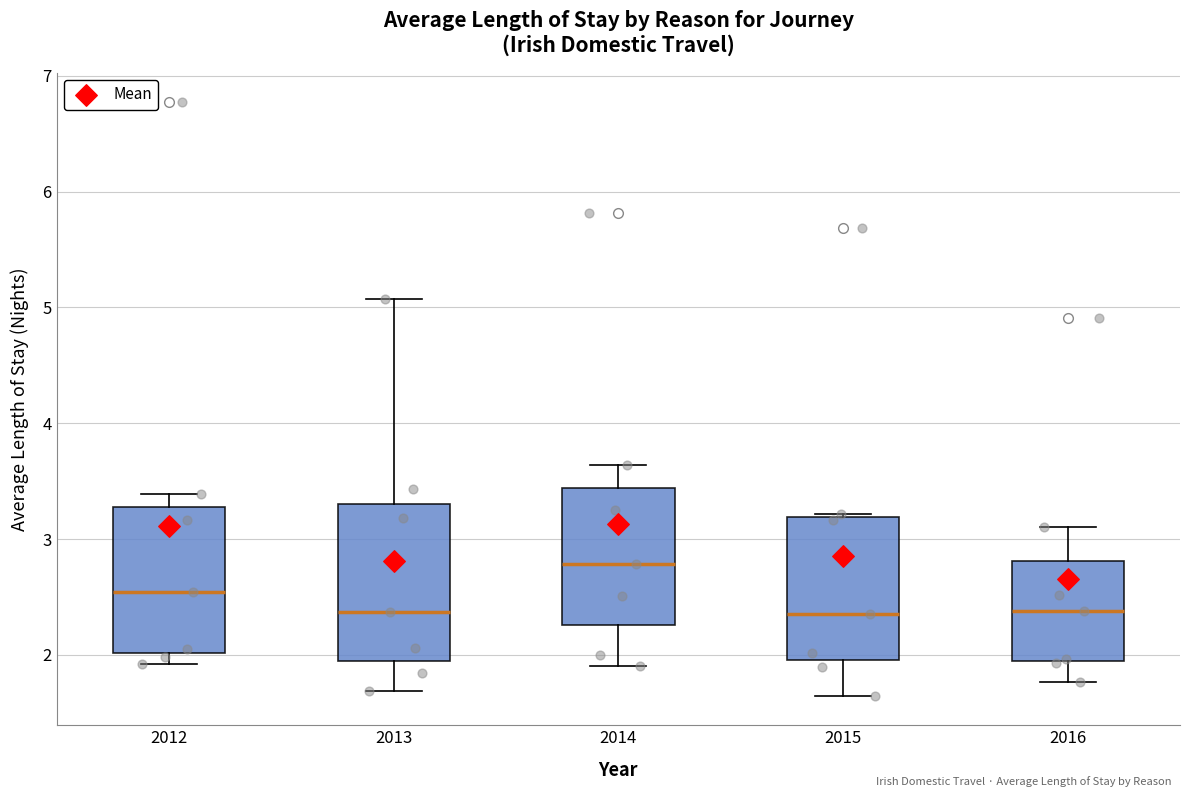

Reading left to right, read every box against the y-axis: the position of its median line, the range the box covers, and the ends of its whiskers. The values are not printed on the chart, so give them approximately, as read against the axis.

2012: median 2.5, box 2.0 to 3.3, whiskers 1.9 to 3.4
2013: median 2.4, box 2.0 to 3.3, whiskers 1.7 to 5.1
2014: median 2.8, box 2.3 to 3.4, whiskers 1.9 to 3.6
2015: median 2.4, box 2.0 to 3.2, whiskers 1.6 to 3.2
2016: median 2.4, box 2.0 to 2.8, whiskers 1.8 to 3.1